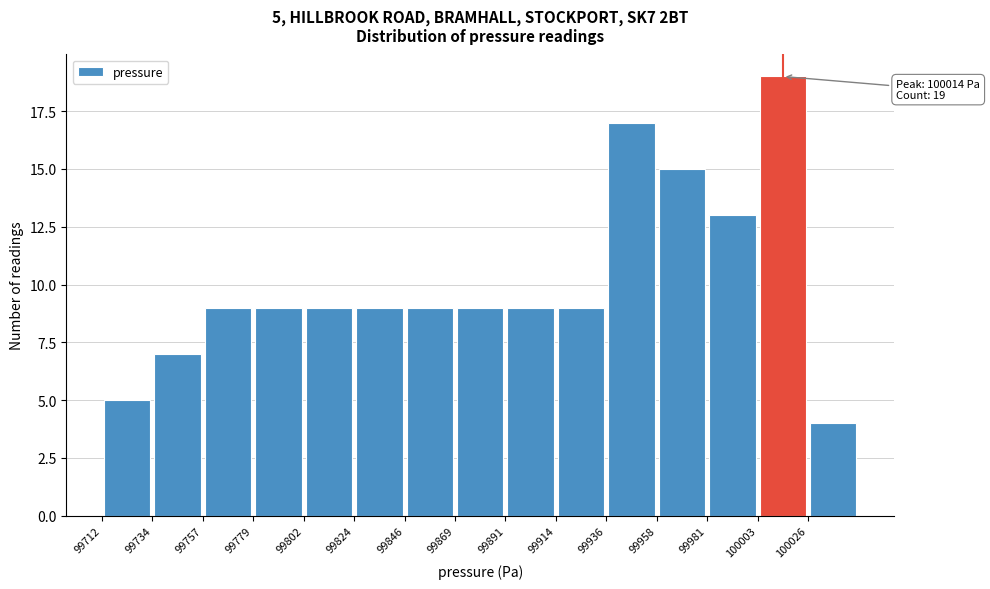

Which range on the x-axis has the tallest bar?

100005 to 100025